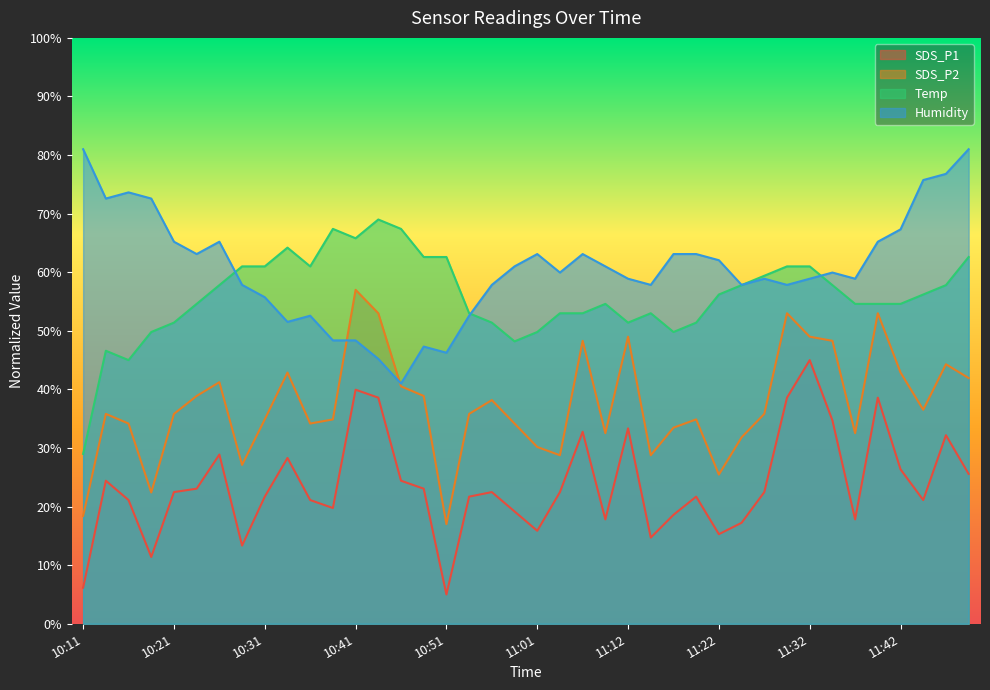

What is the approximate value of Humidity at 11:12?

58.9